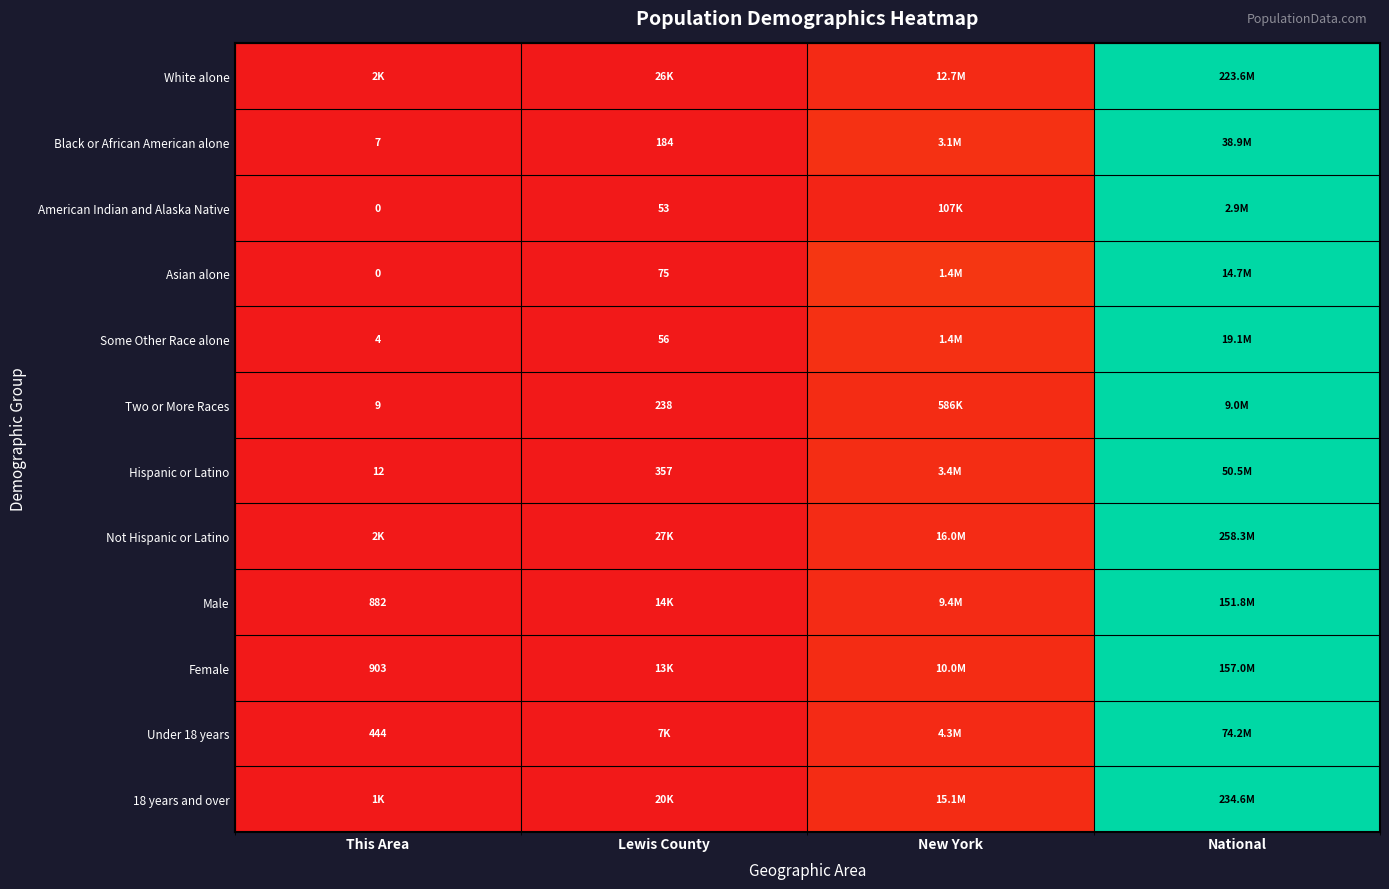

At how many categories does at least one series exceed 0?

3